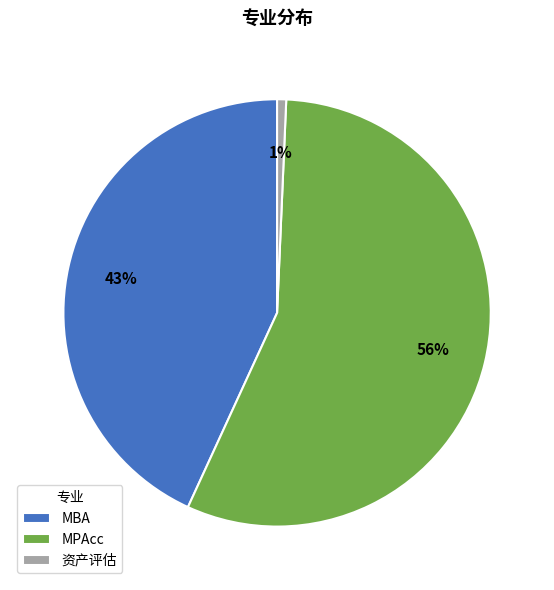

Count the number of slices in the pie.

3